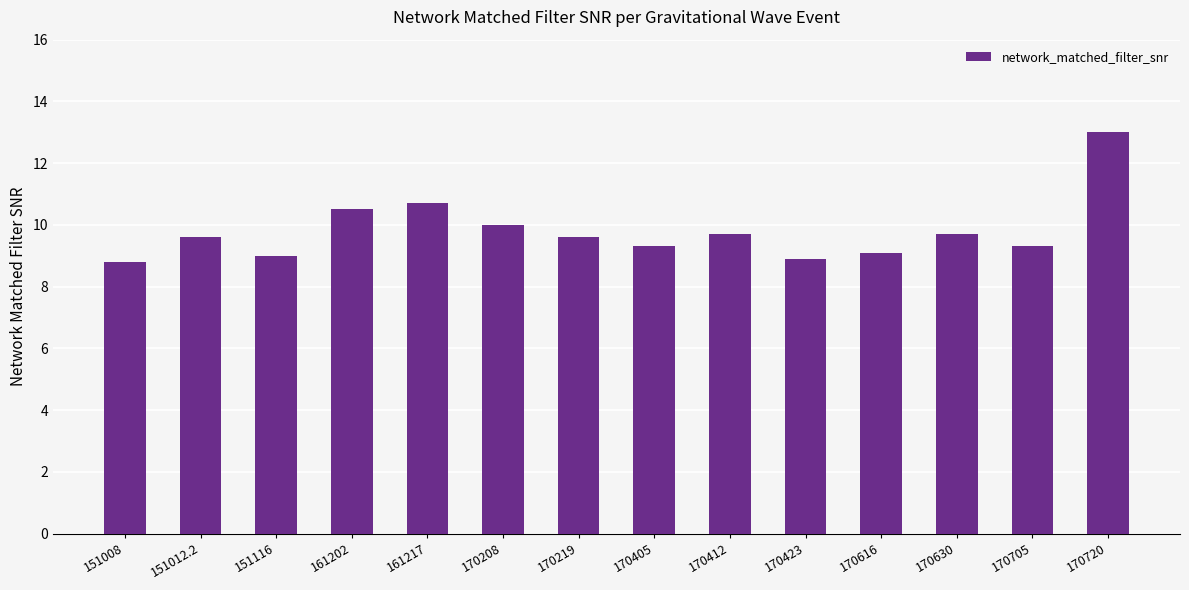

What is the greatest value displayed?

13.0